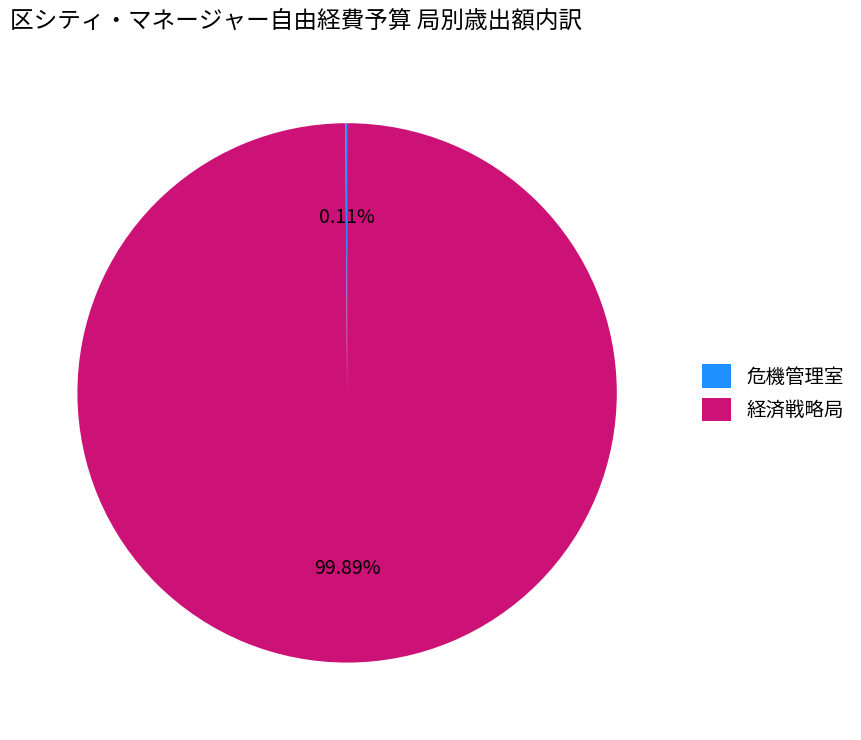

Which slice is the largest?

経済戦略局